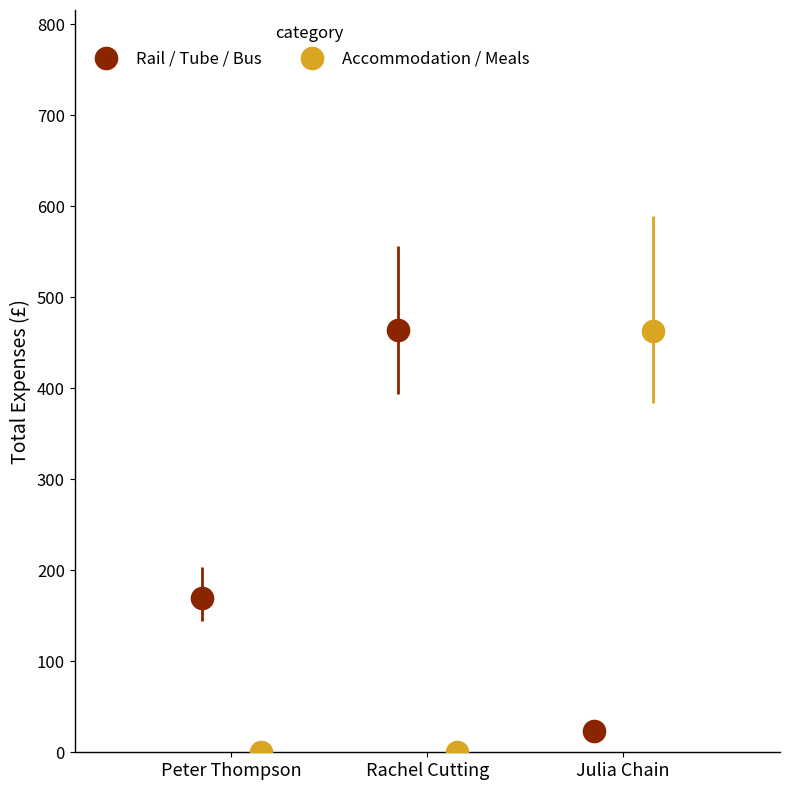

What is the maximum value for Rail / Tube / Bus?

463.7